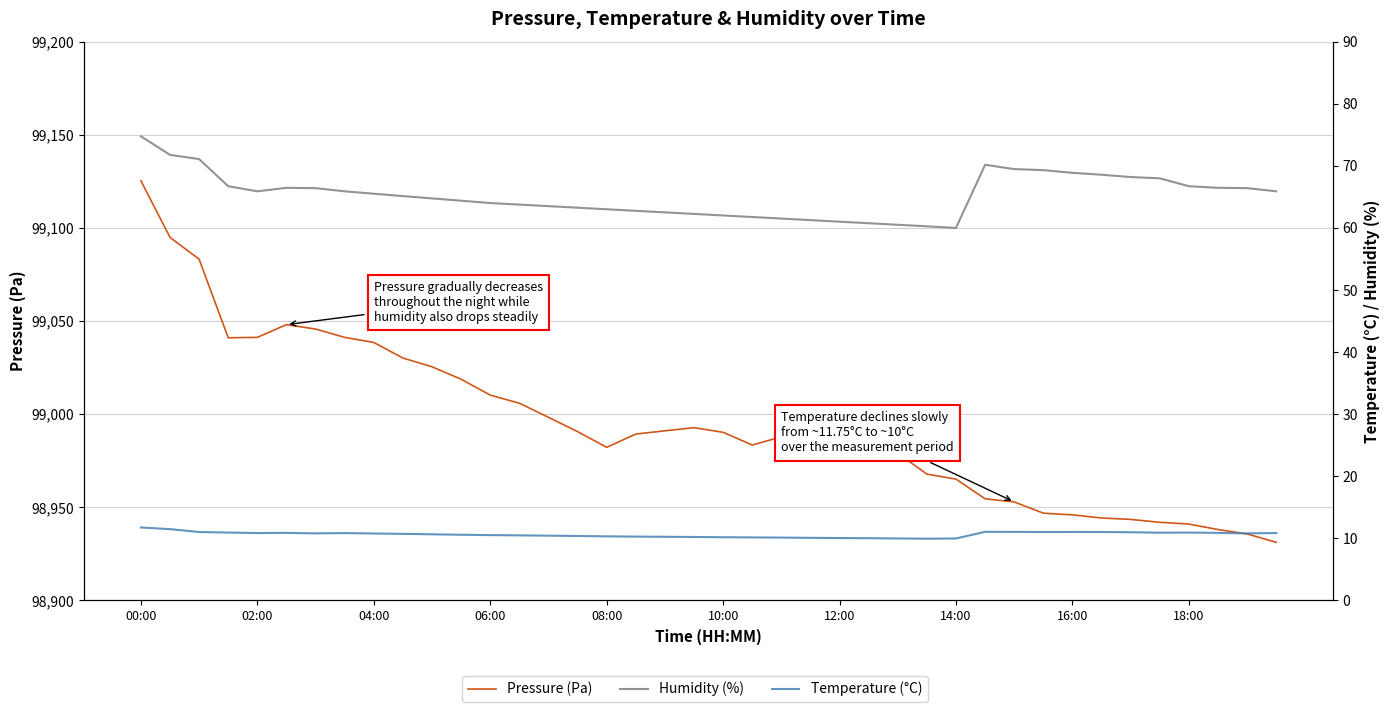

True or false: Temperature (°C) and Humidity (%) intersect in this chart.

False